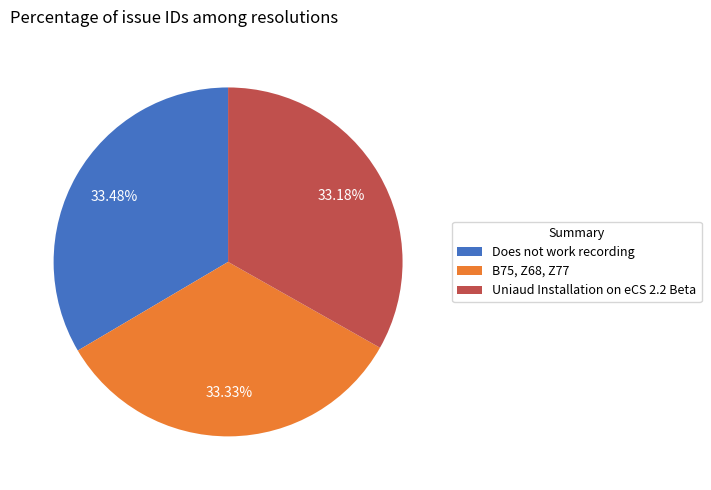

What is the ratio of the value at Does not work recording to the value at Uniaud Installation on eCS 2.2 Beta?

1.0